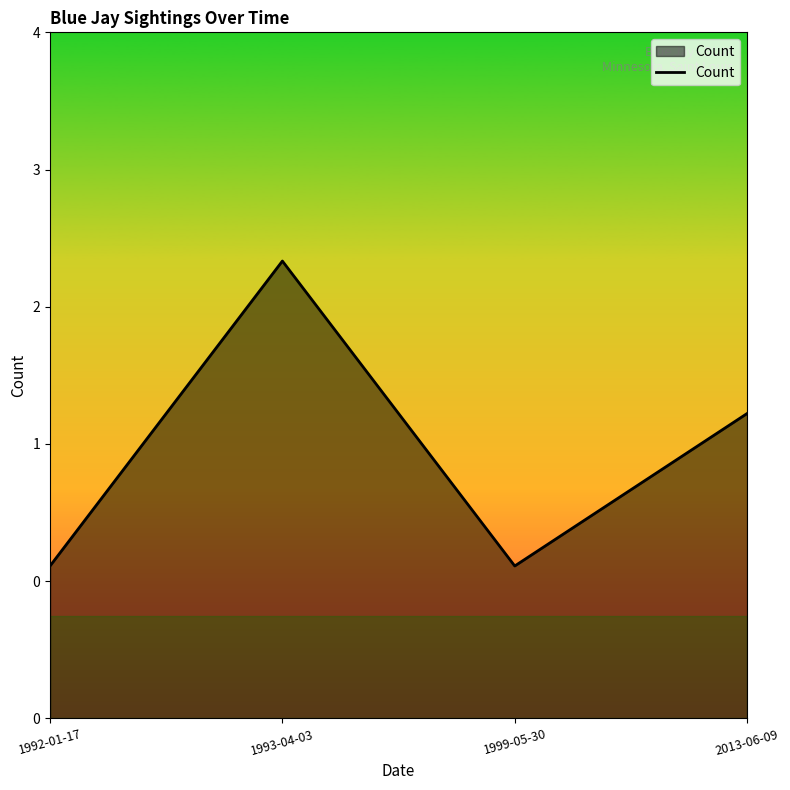

What is the label of the 3rd point from the right?

1993-04-03